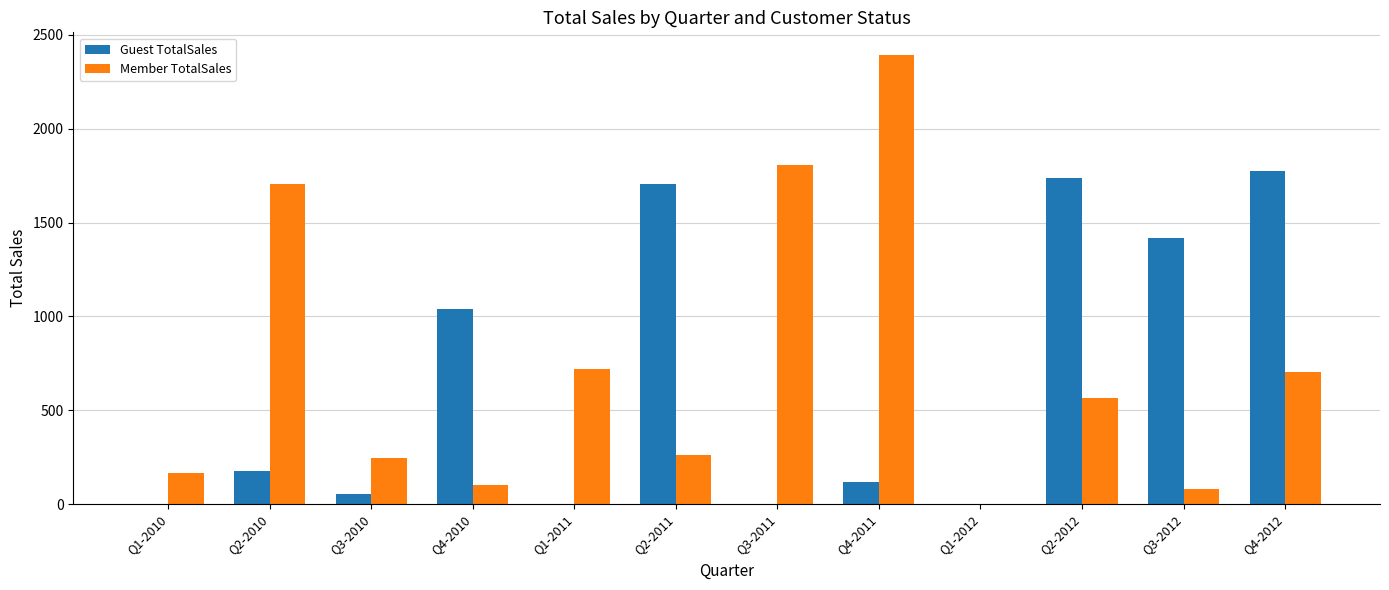

The value of Member TotalSales at Q3-2011 is 1806.8. True or false?

True